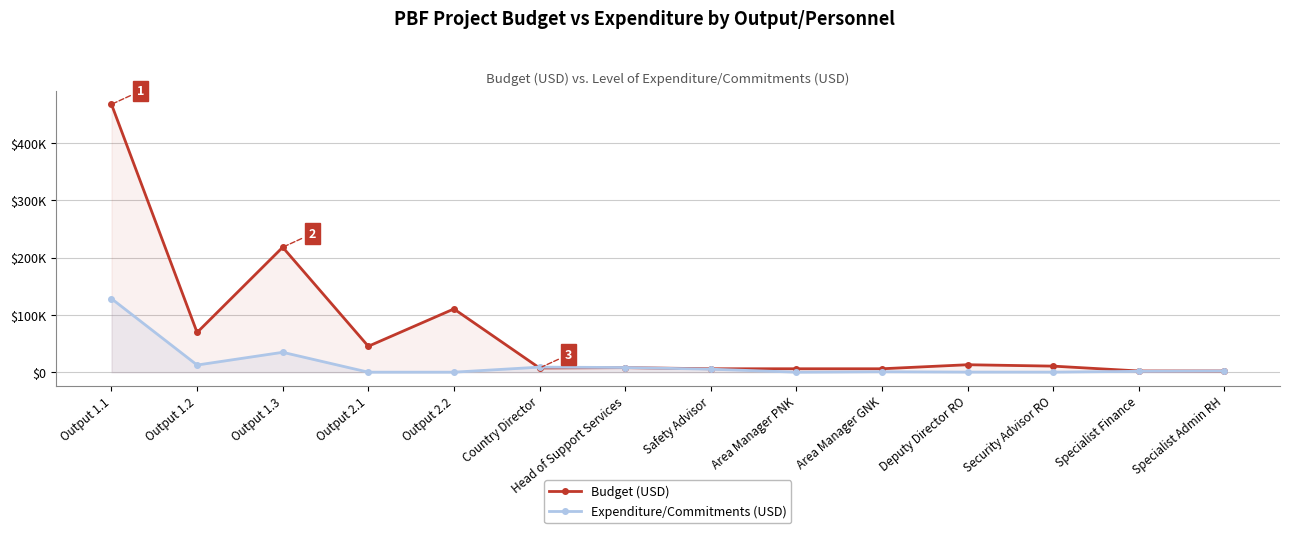

At which category is the sum across all series the highest?

Output 1.1